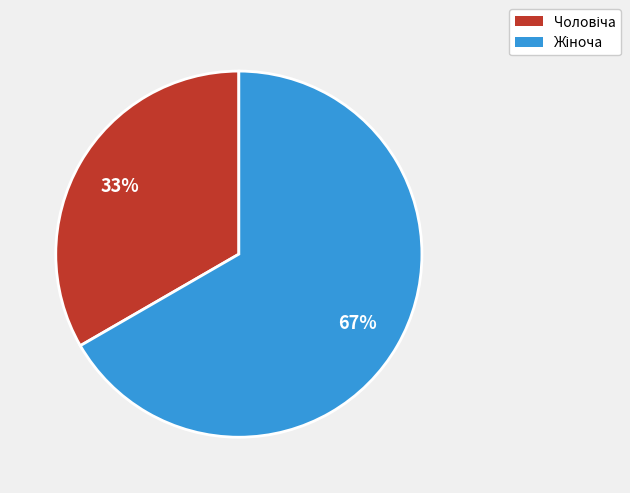

To the nearest percent, what is the average slice percentage?

50%